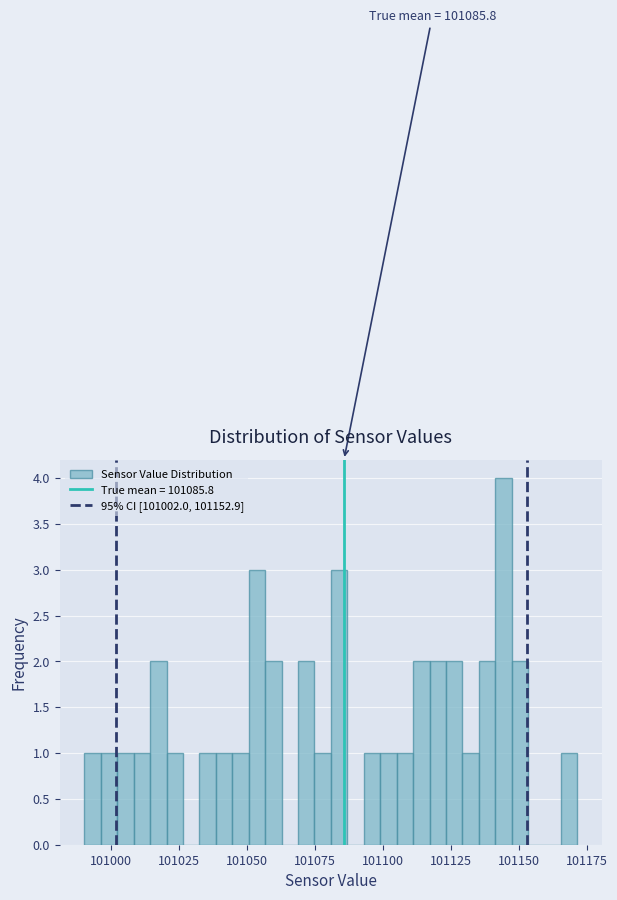

Read against the x-axis, roughly where is the centre of the tallest bar?

101145